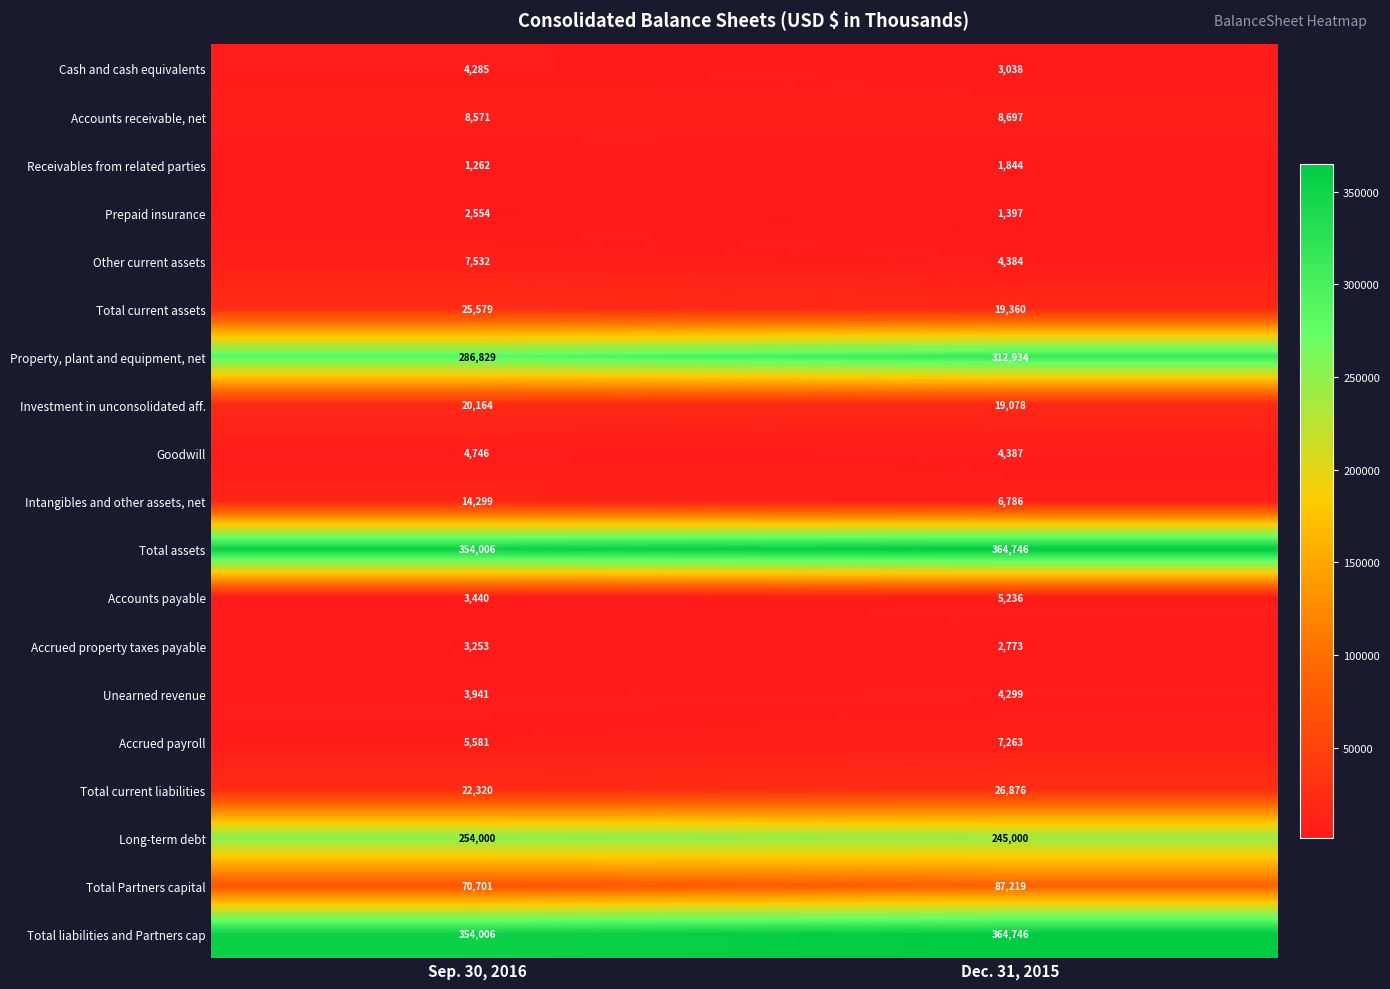

Rank the categories by Total Partners capital value from highest to lowest.

Dec. 31, 2015, Sep. 30, 2016